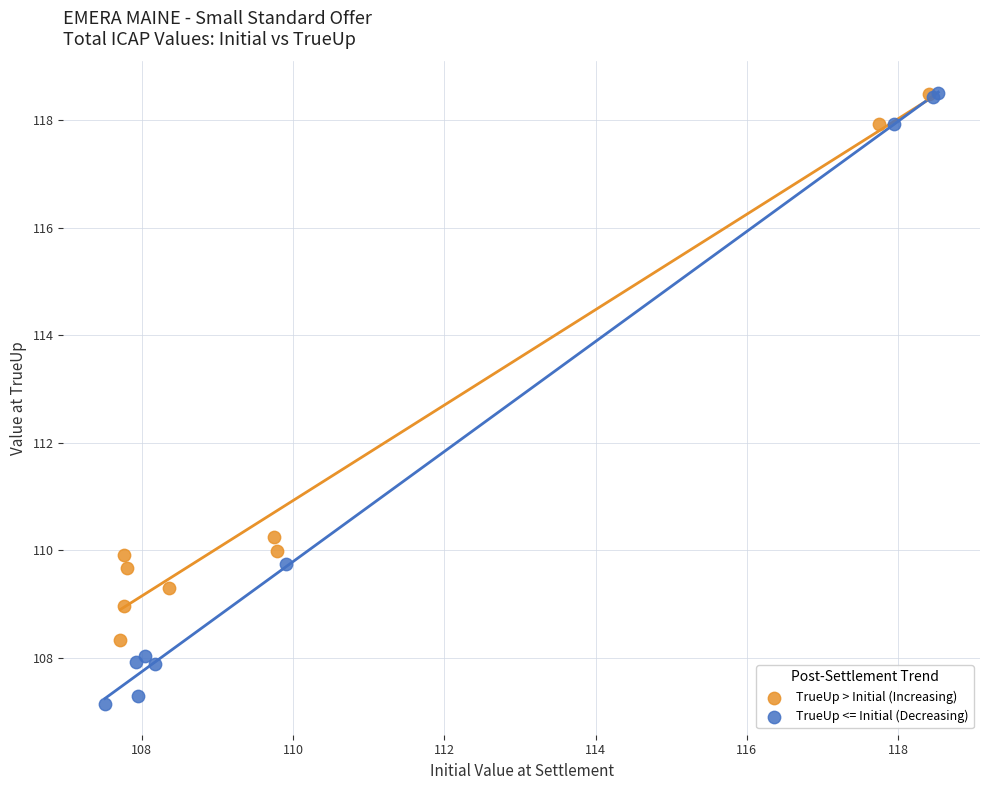

Which series reaches the minimum Y coordinate?

TrueUp <= Initial (Decreasing)